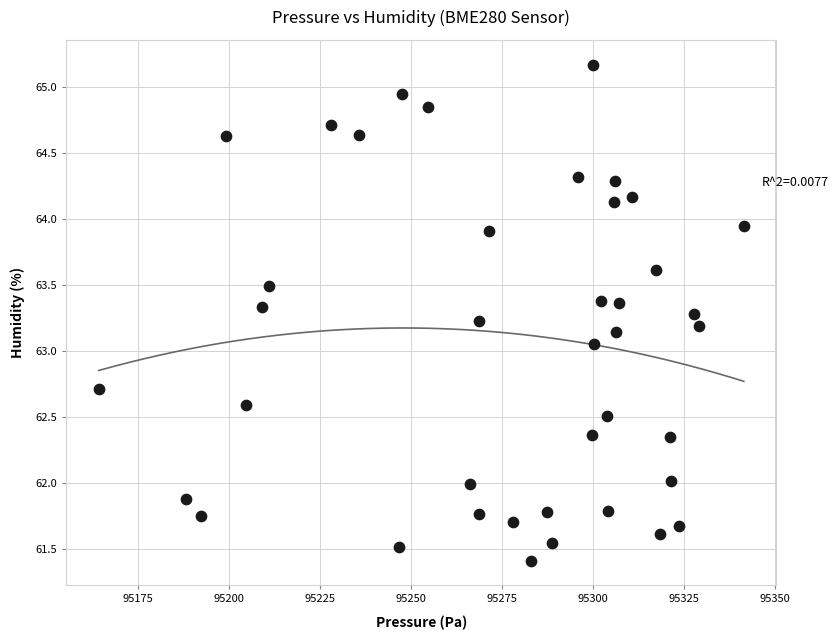

What is the range of X values (max minus min)?

177.2